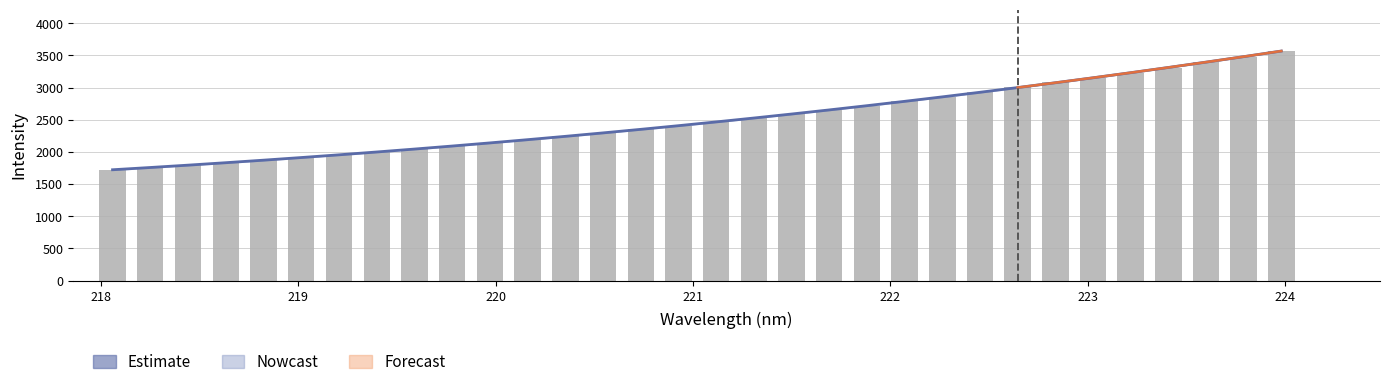

What position from the right is 218.8244?

28